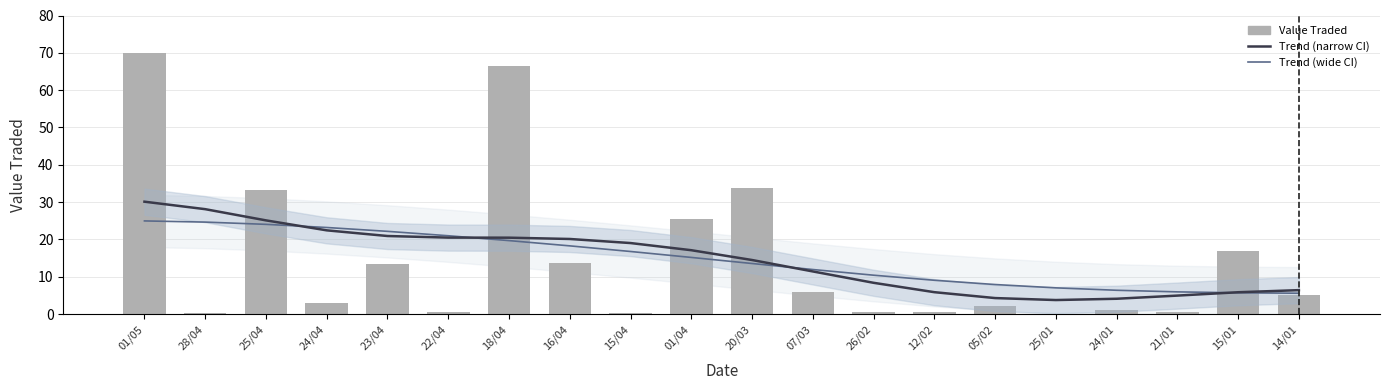

Where does the Trend (narrow) series first go above 17?

01/05